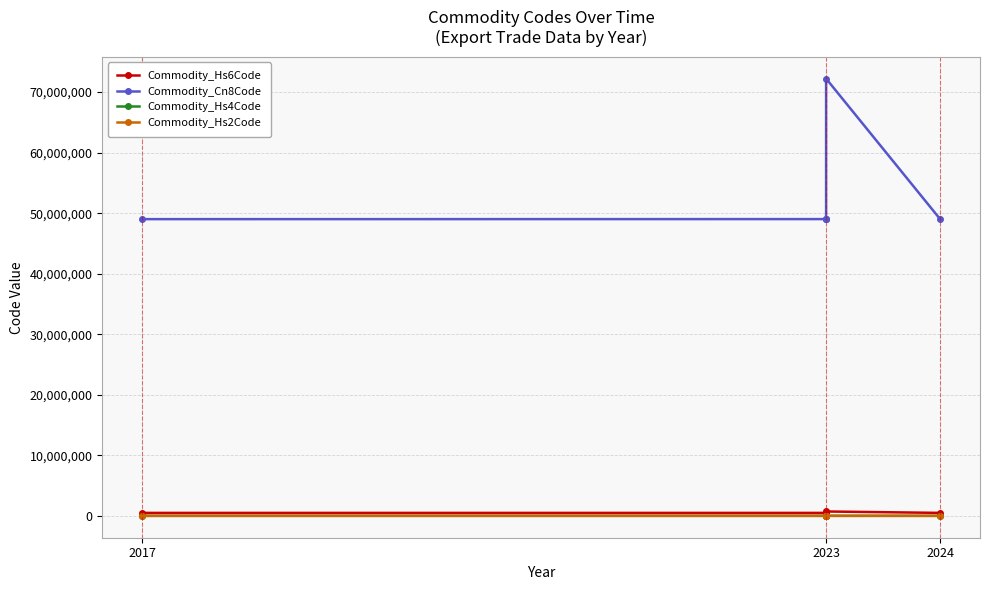

True or false: Commodity_Hs4Code has a value of 4901 at 2017.

True